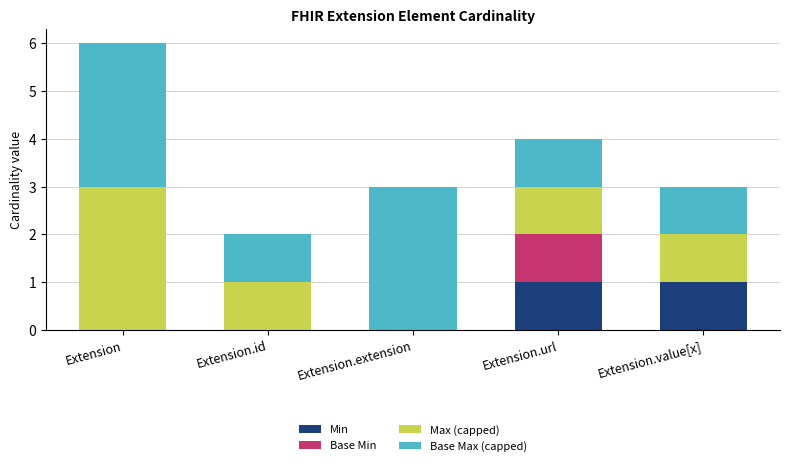

The Min series shows 0 at Extension.id. True or false?

True